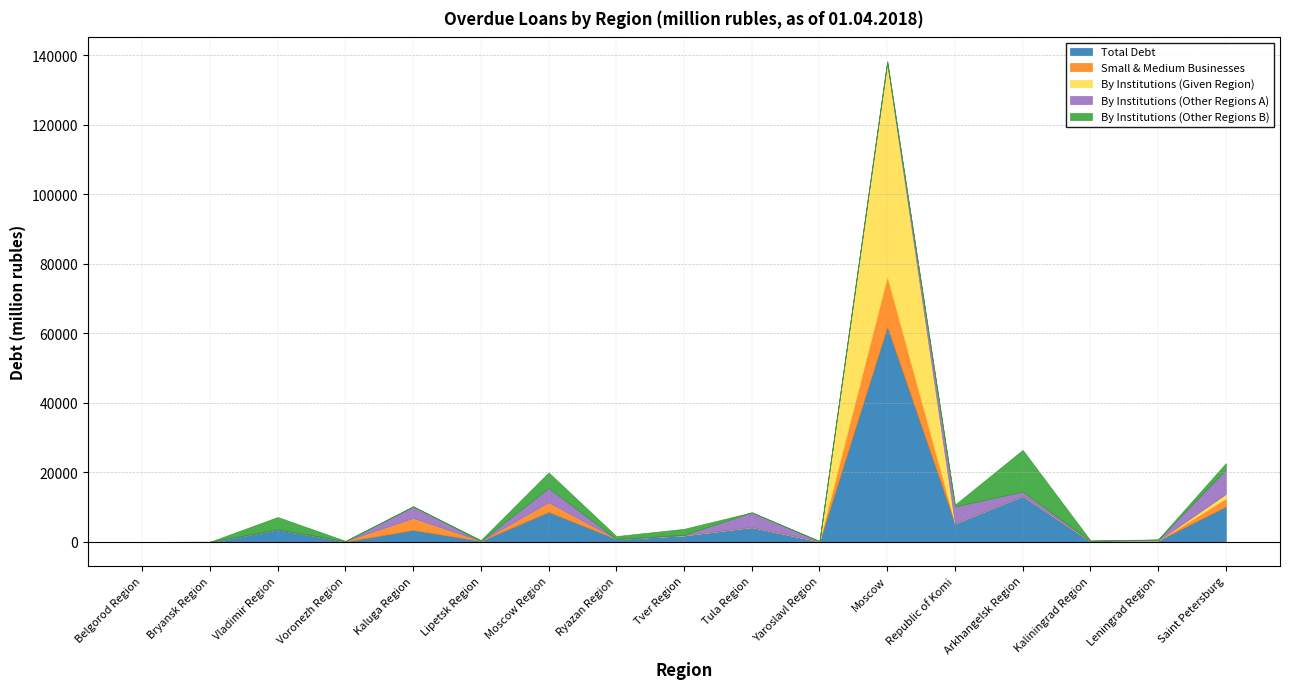

What is the spread (max minus min) of values at Tula Region?

4253